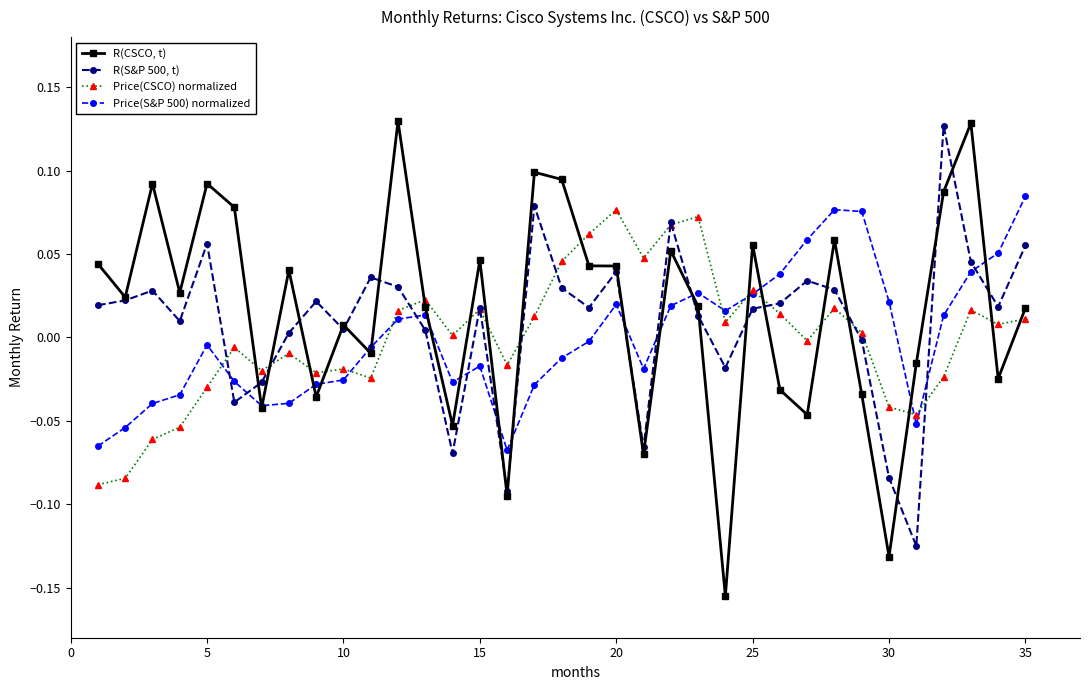

True or false: R(CSCO, t) has more than 0 interior local peaks.

True